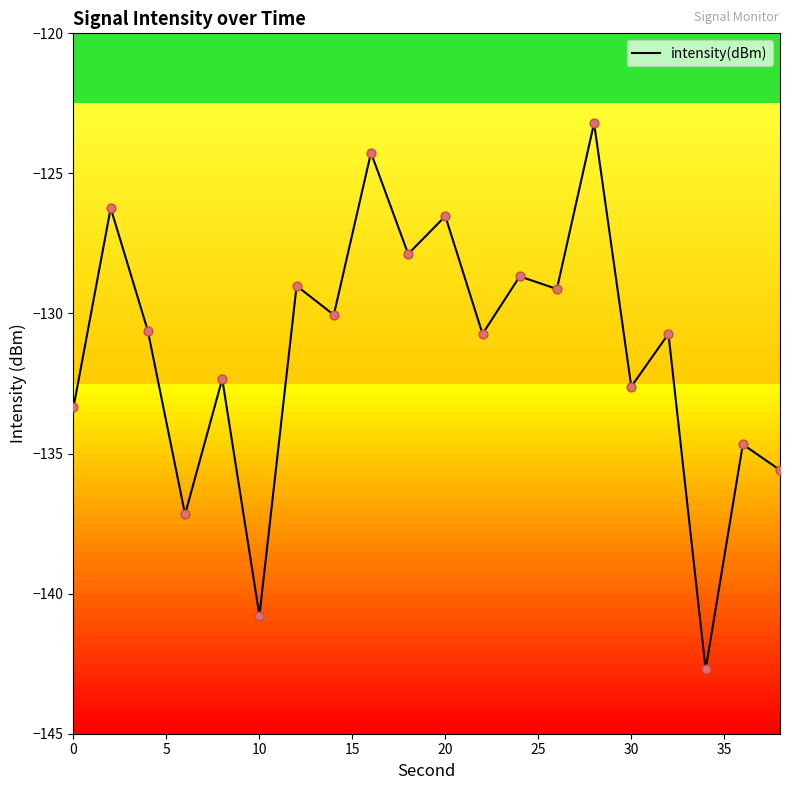

What is the difference between the maximum and minimum values?

19.5